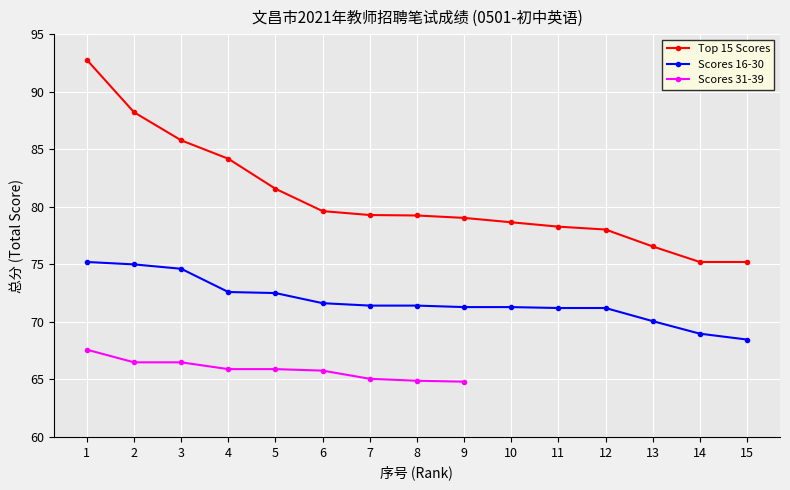

What is the average value of the Scores 16-30 series?

71.8